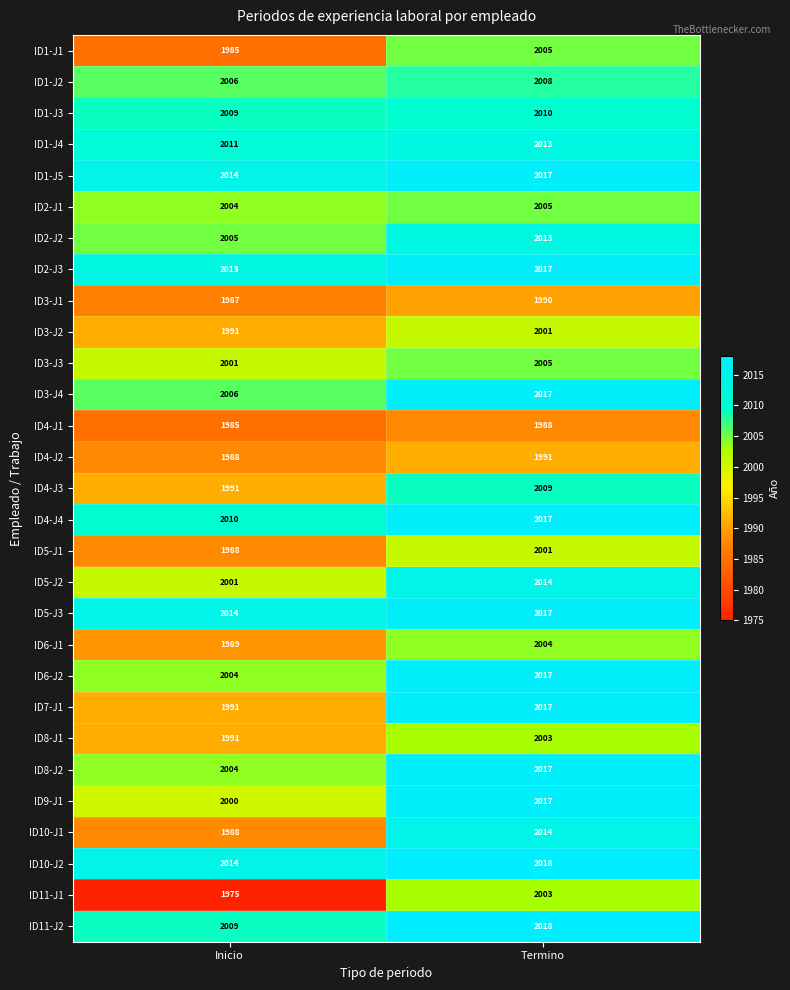

Which series changed the most between Inicio and Termino?

ID11-J1